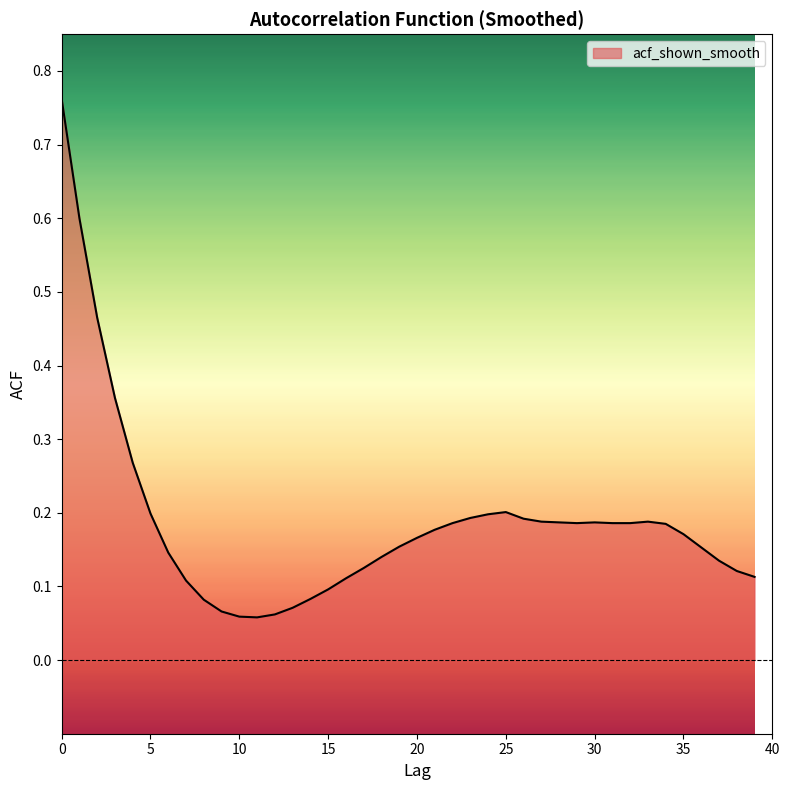

True or false: there are more than 0 points higher than both neighbors.

True